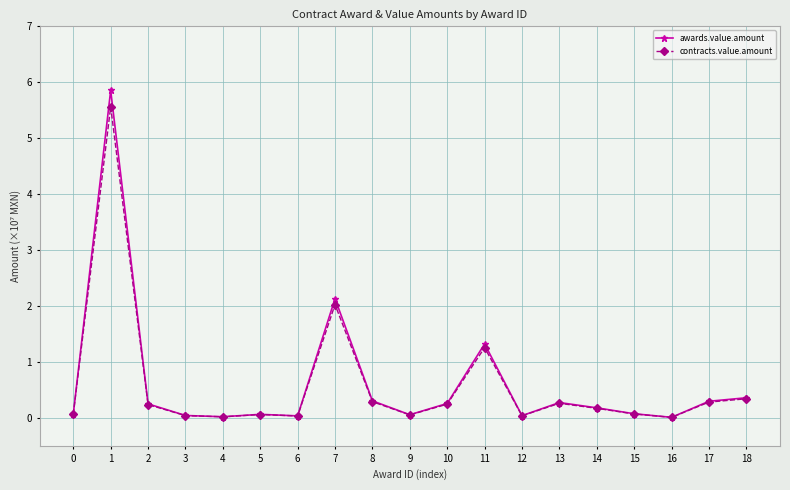

What is the maximum value for awards.value.amount?

5.9